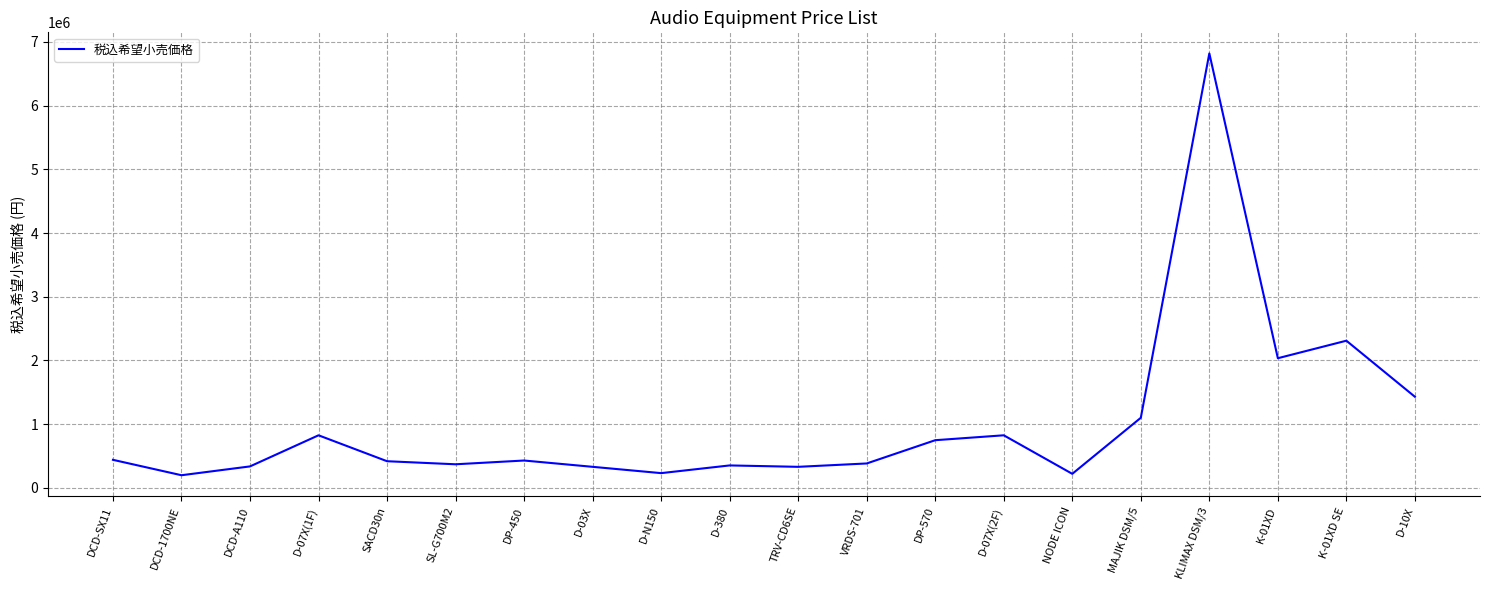

What is the ratio of the value at K-01XD SE to the value at D-07X(2F)?

2.8